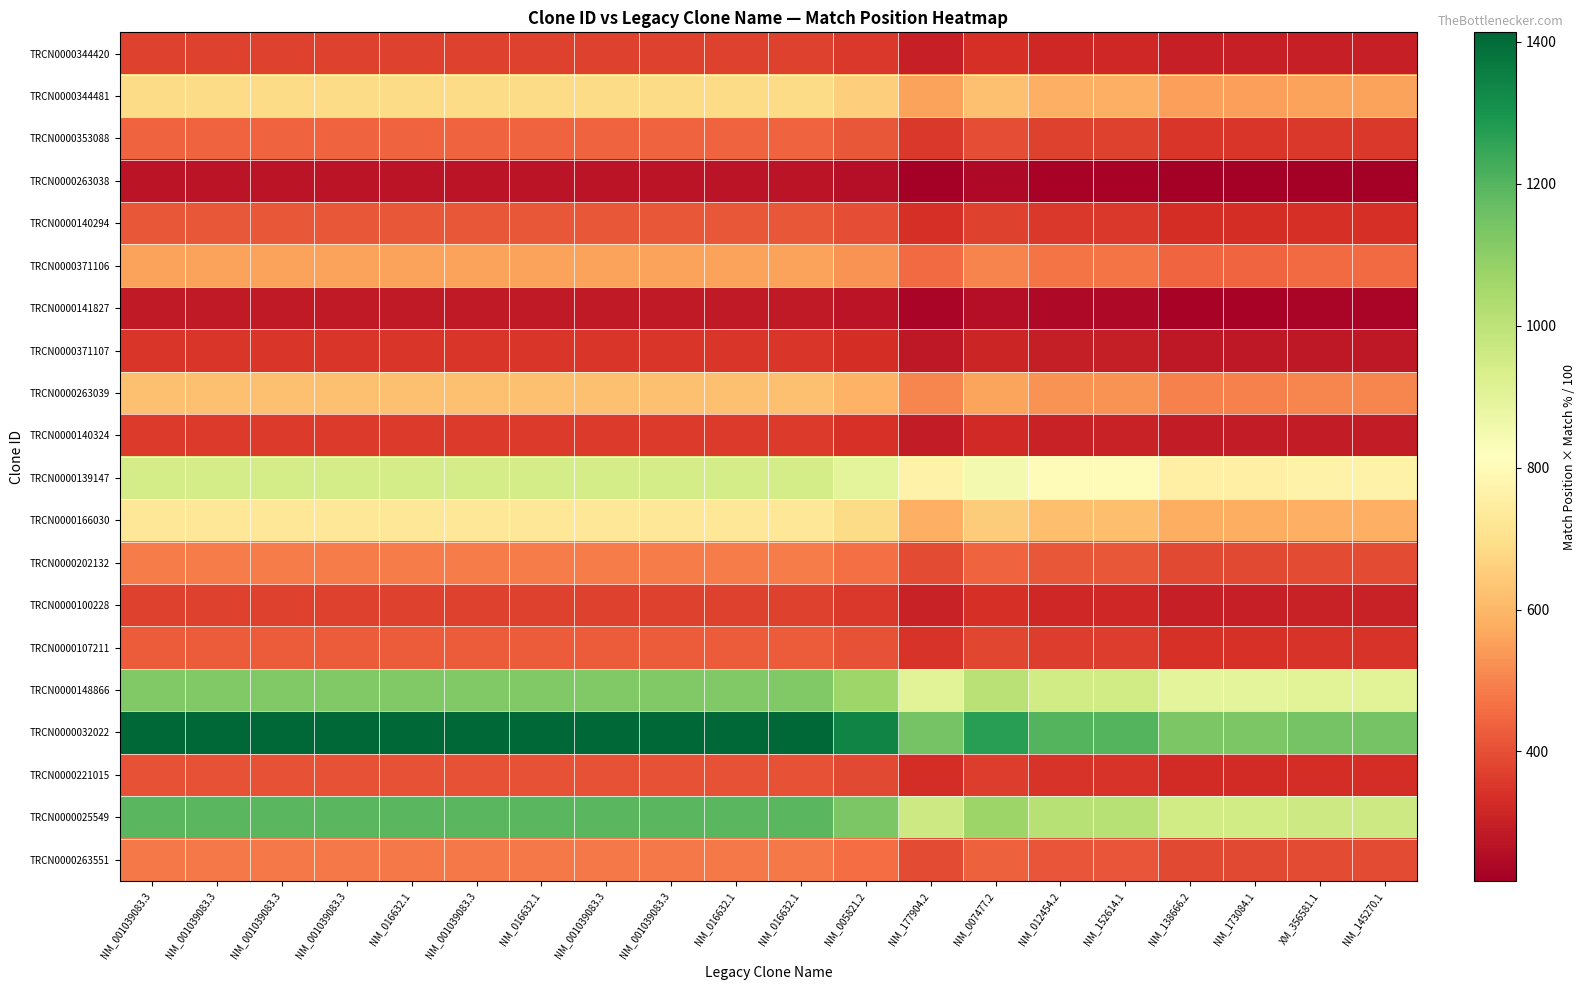

How many categories are shown in the chart?

20